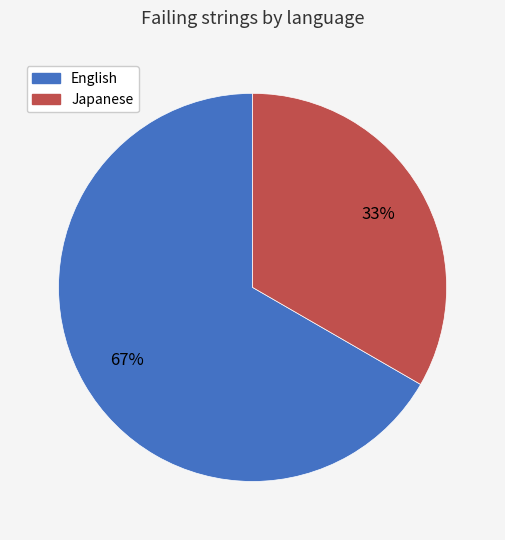

Is it true that Japanese is 33% of the pie?

True